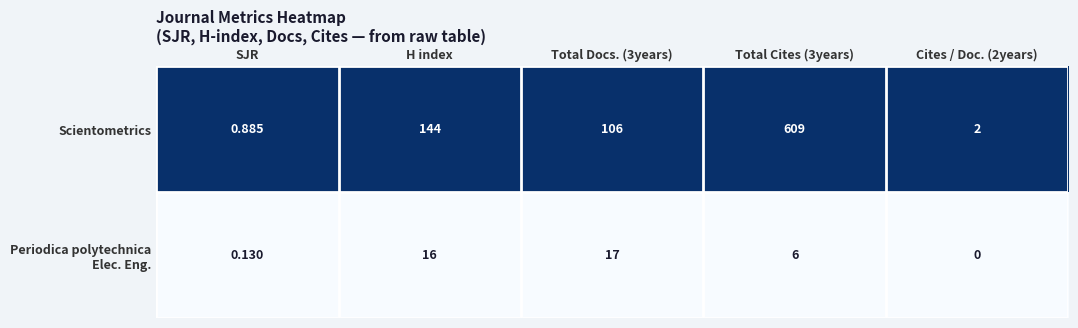

At which label does Scientometrics first exceed 106?

H index